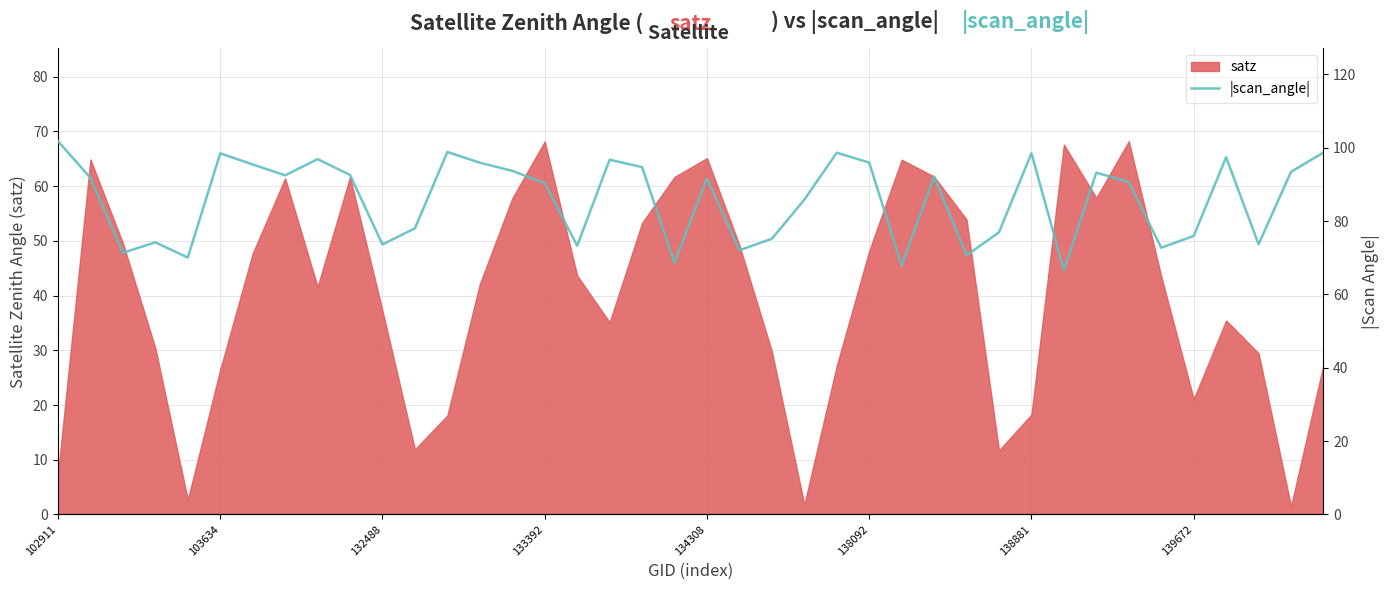

The satz series shows 65.1 at 134308. True or false?

True